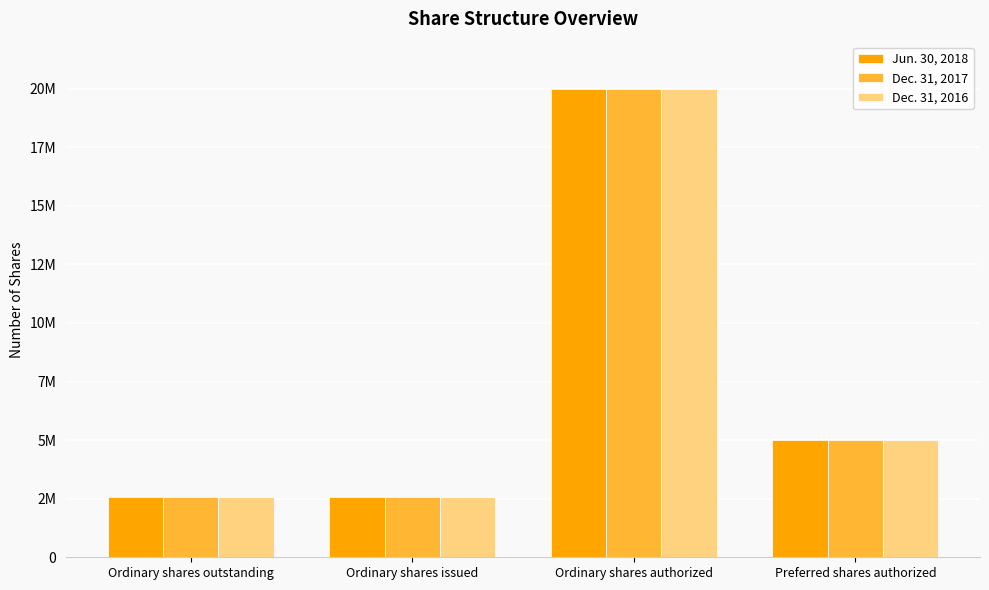

List the series in order of their peak value, highest first.

Jun. 30, 2018, Dec. 31, 2017, Dec. 31, 2016